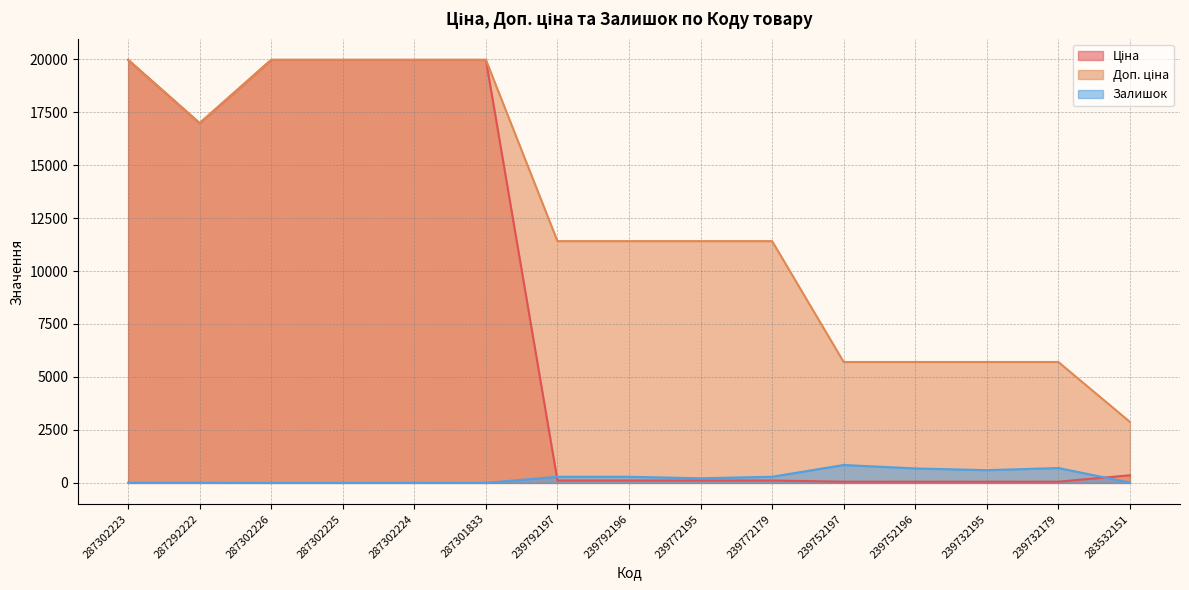

What is the approximate value of Доп. ціна at 287302224?

19964.2